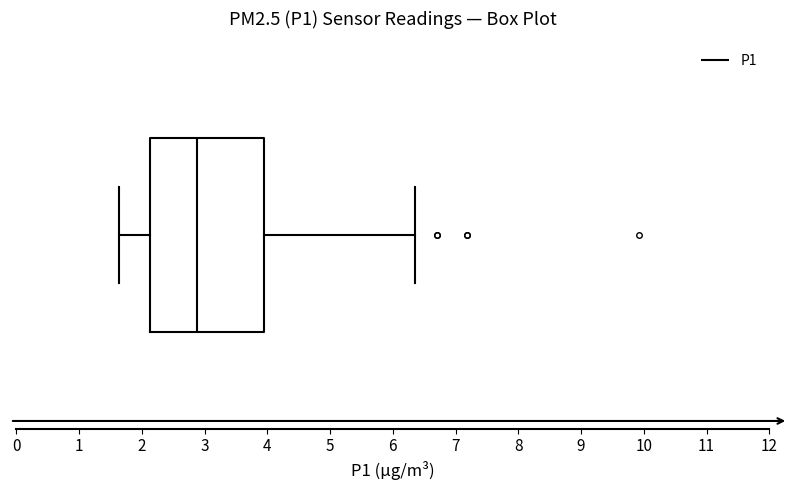

Read this box plot against the x-axis: the position of the median line, the range covered by the box, and the ends of both whiskers. The values are not printed on the chart, so give them approximately, as read against the axis.

median 2.9, box 2.1 to 4.0, whiskers 1.6 to 6.4